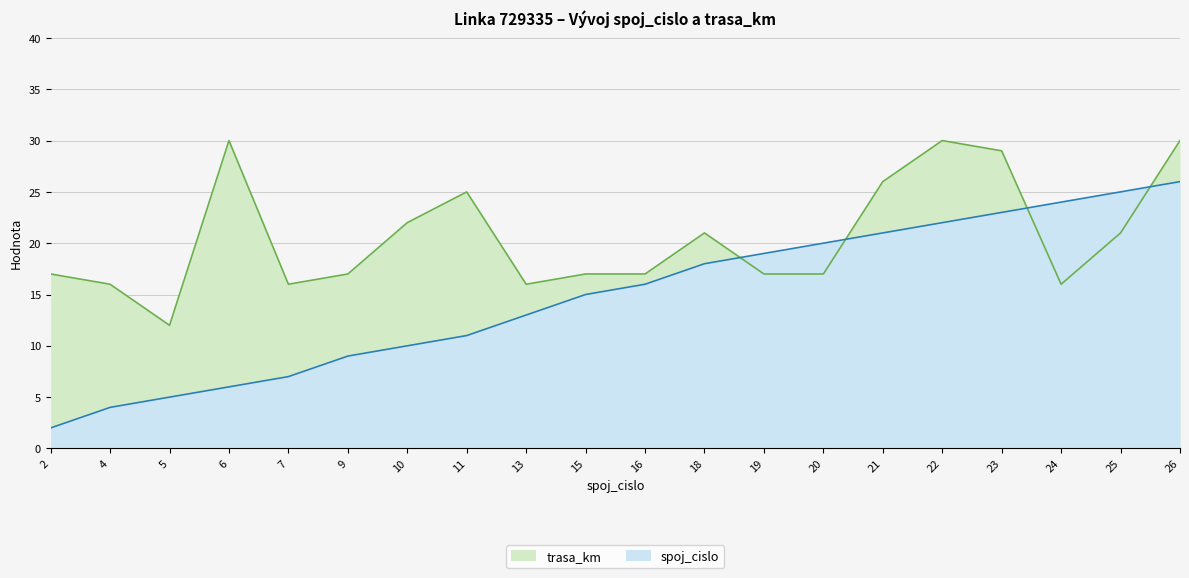

True or false: trasa_km and spoj_cislo intersect in this chart.

True